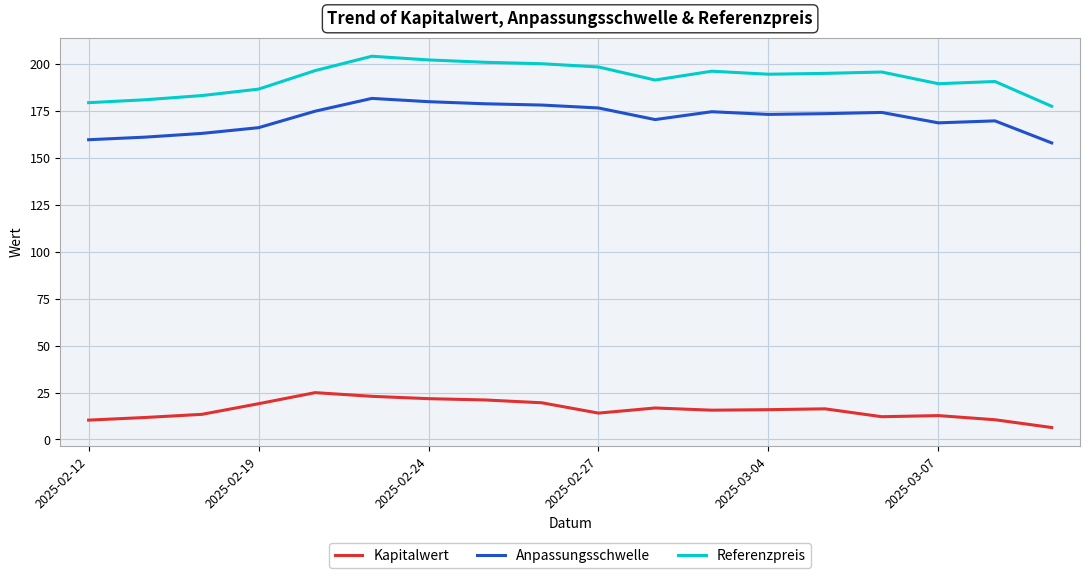

Which series has the largest range (max minus min)?

Referenzpreis